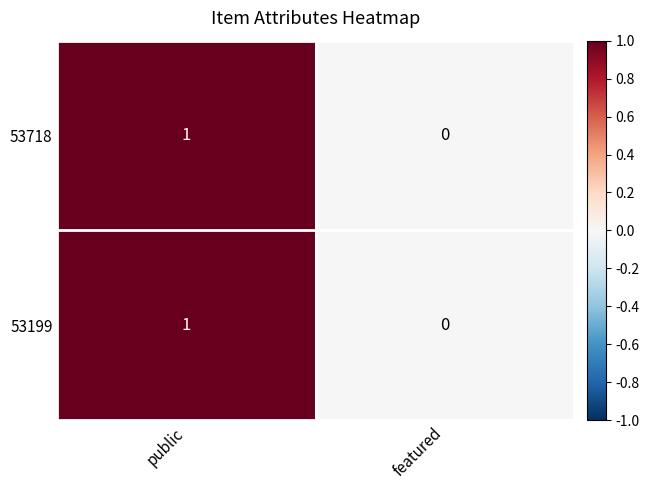

Reading left to right, transcribe all the data shown in this chart.

53718: public=1	featured=0
53199: public=1	featured=0